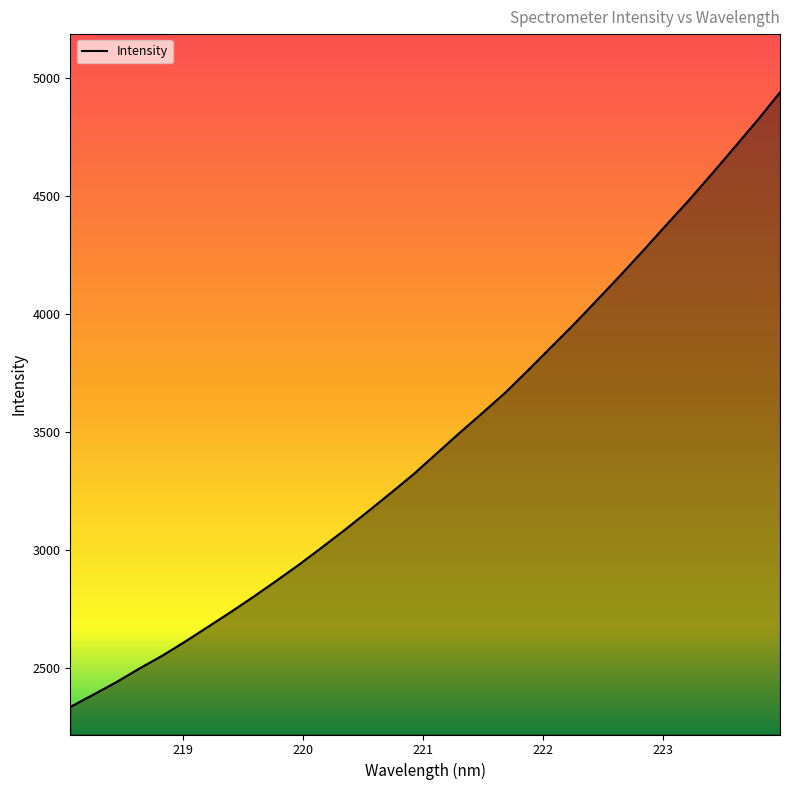

What is the greatest value displayed?

4940.8